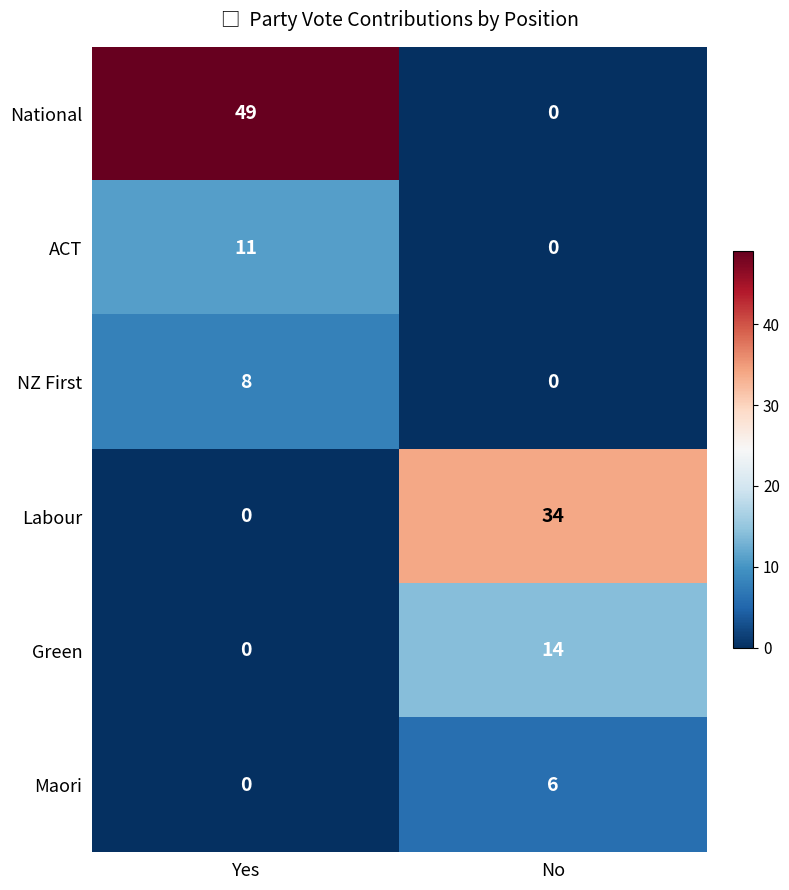

What is the total value across all series at Yes?

68